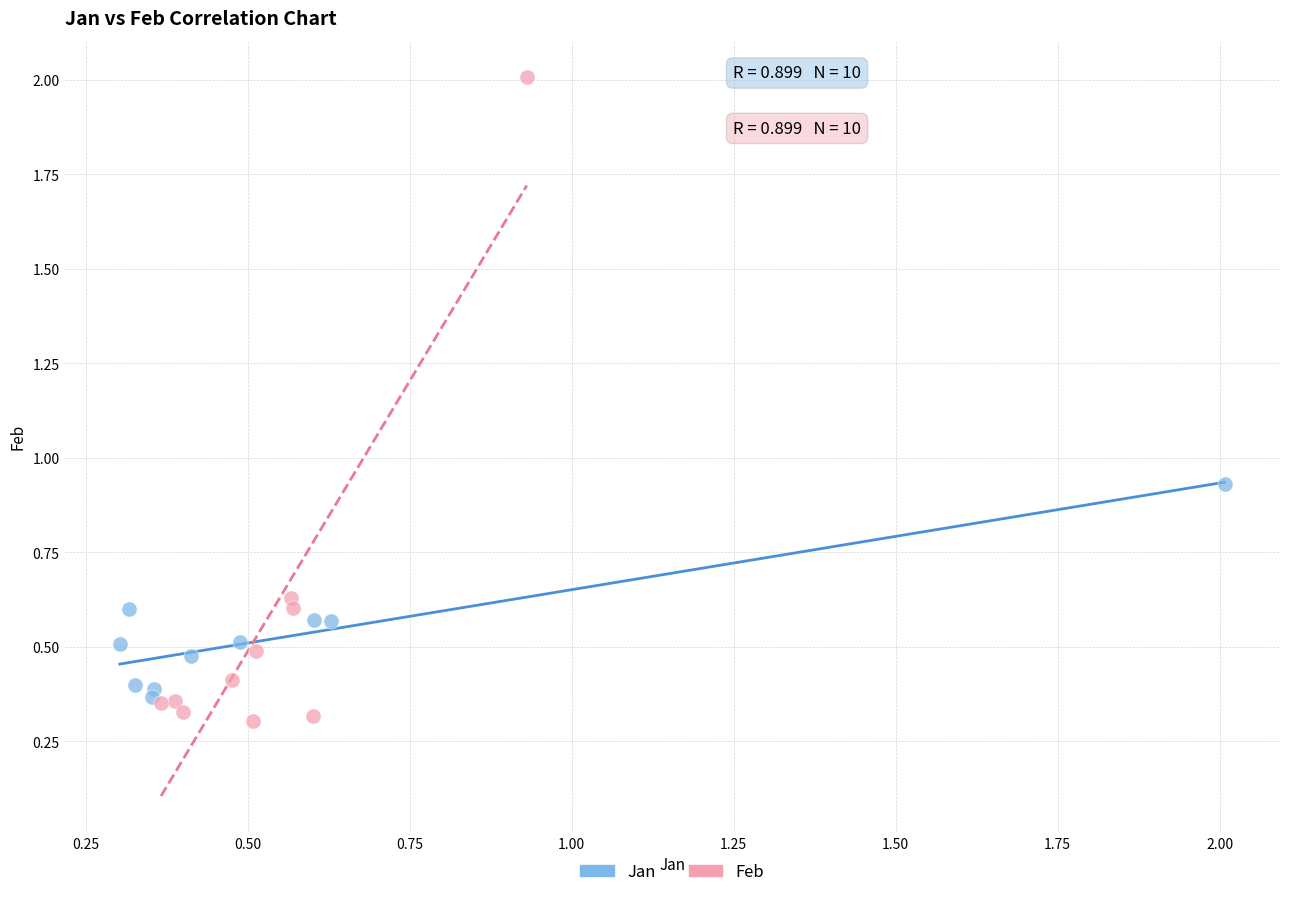

Which series has the largest Y range (max minus min)?

Feb